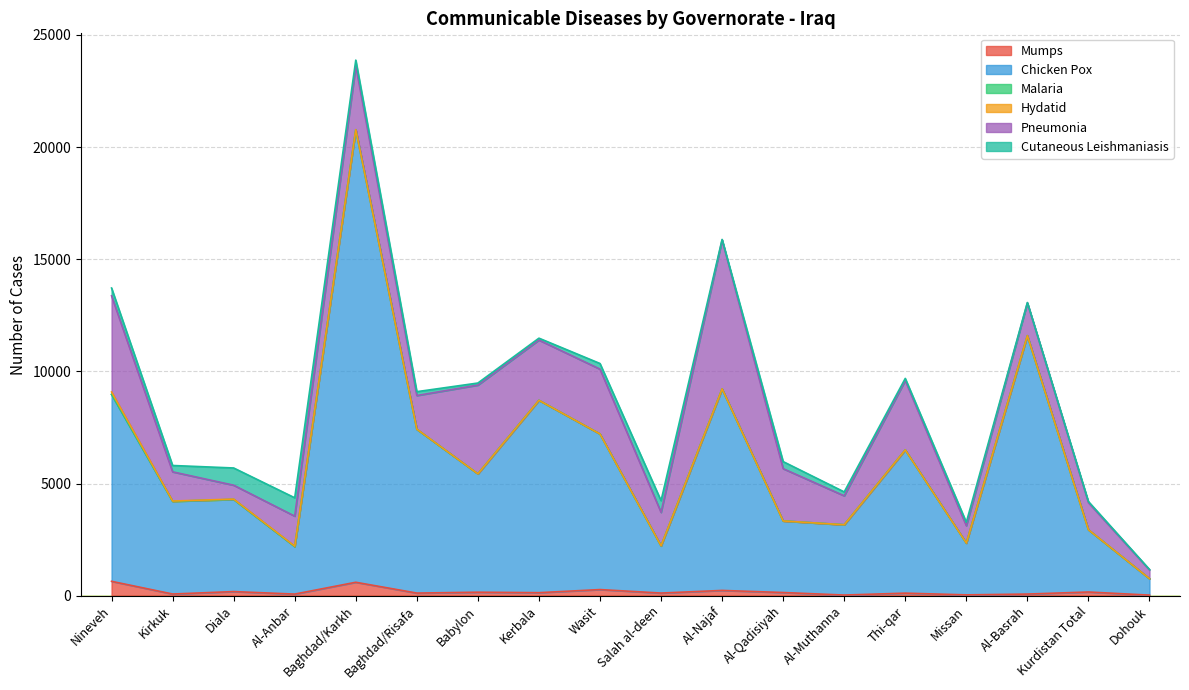

How many data points does each series have?

18